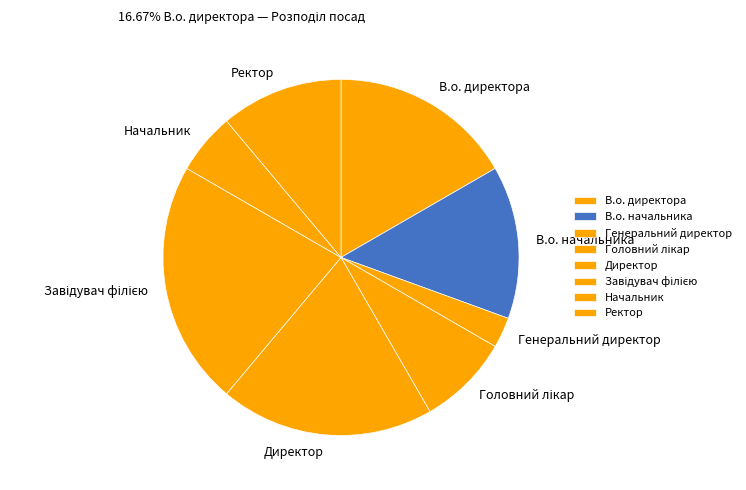

How many segments does this pie chart have?

8